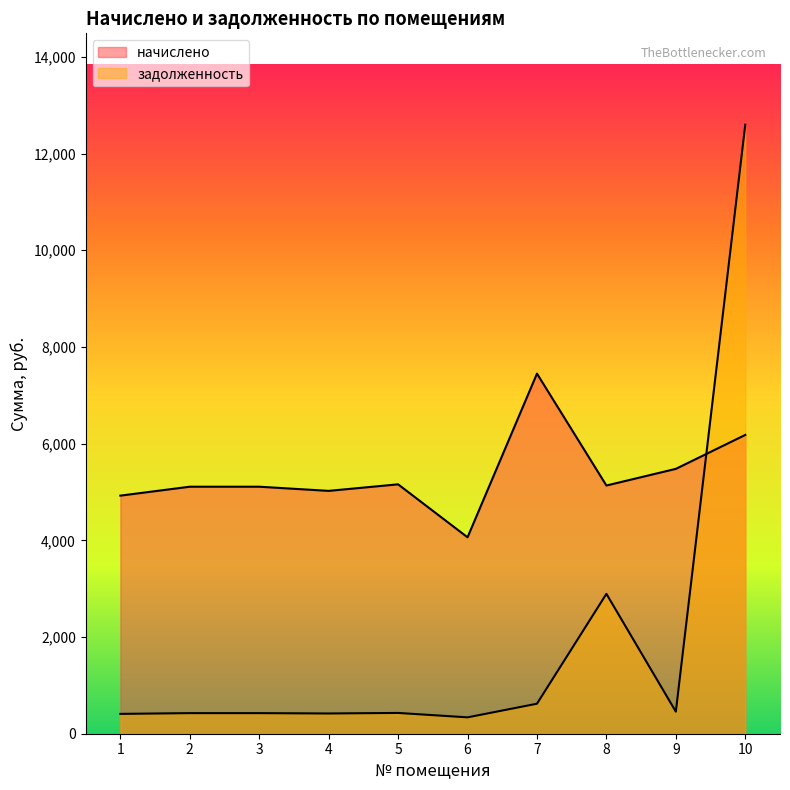

True or false: задолженность has a value of 410.4 at 1.

True